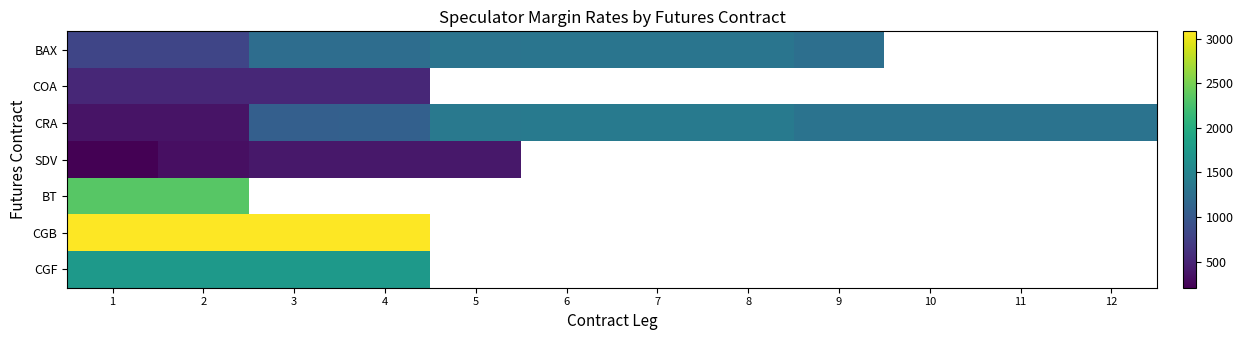

The value of CRA at 7 is 2090.3. True or false?

False